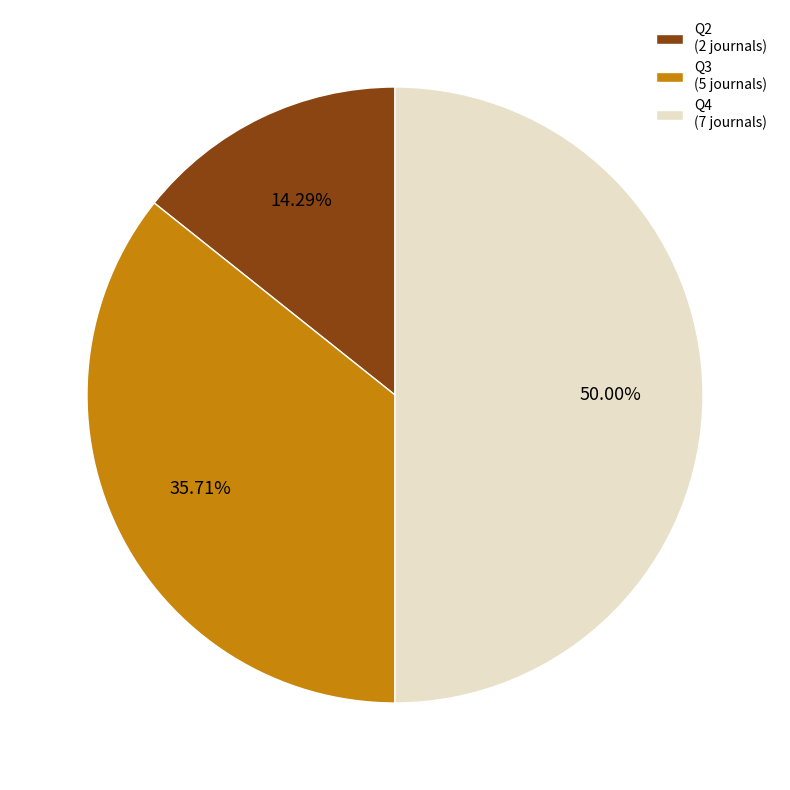

How many slices are in this pie chart?

3